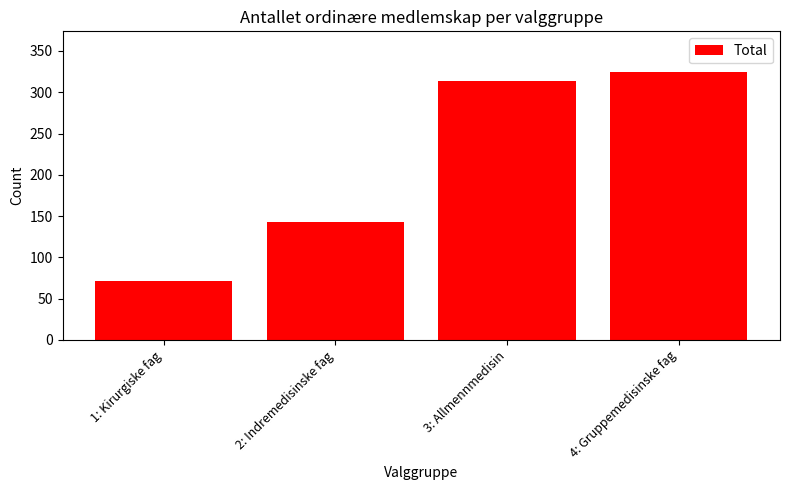

Reading left to right, transcribe all the data shown in this chart.

71	143	313	325